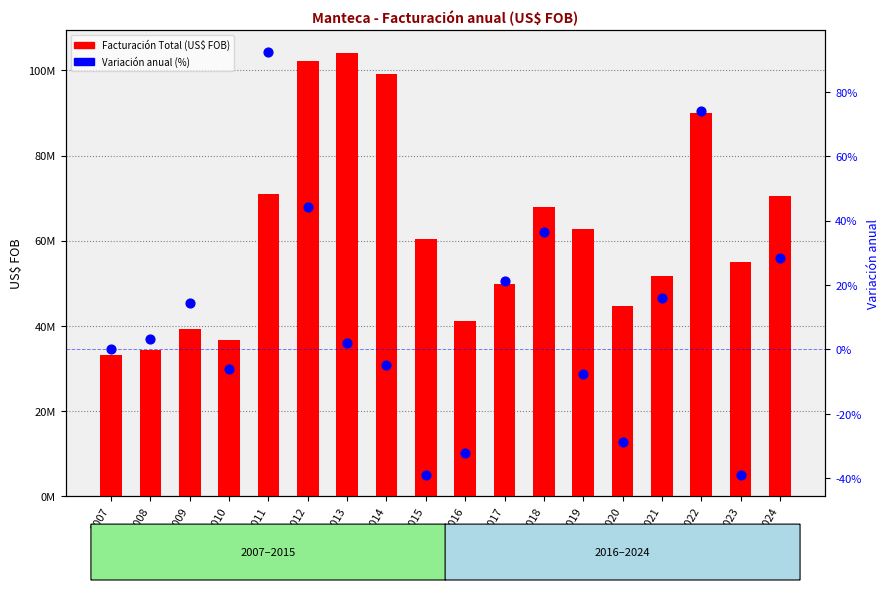

What is the total value across all series at 2013?

104219156.1